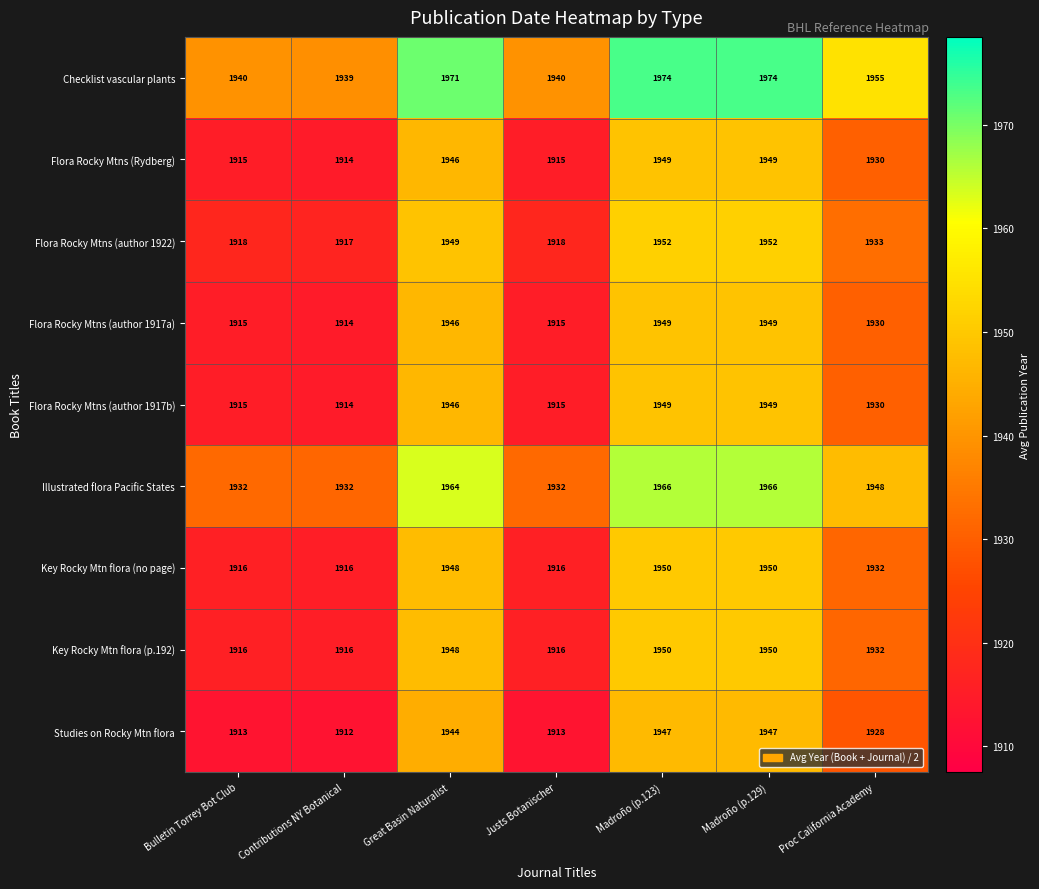

At how many categories does at least one series exceed 1923?

7